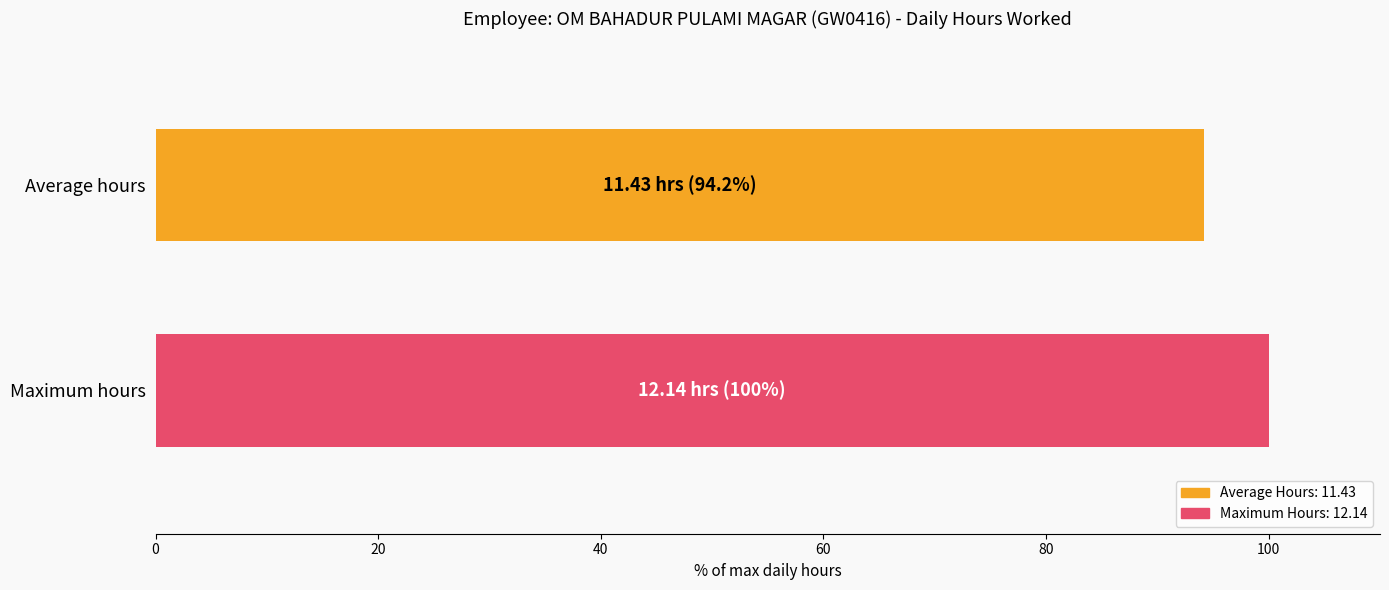

What is the greatest value displayed?

100.0